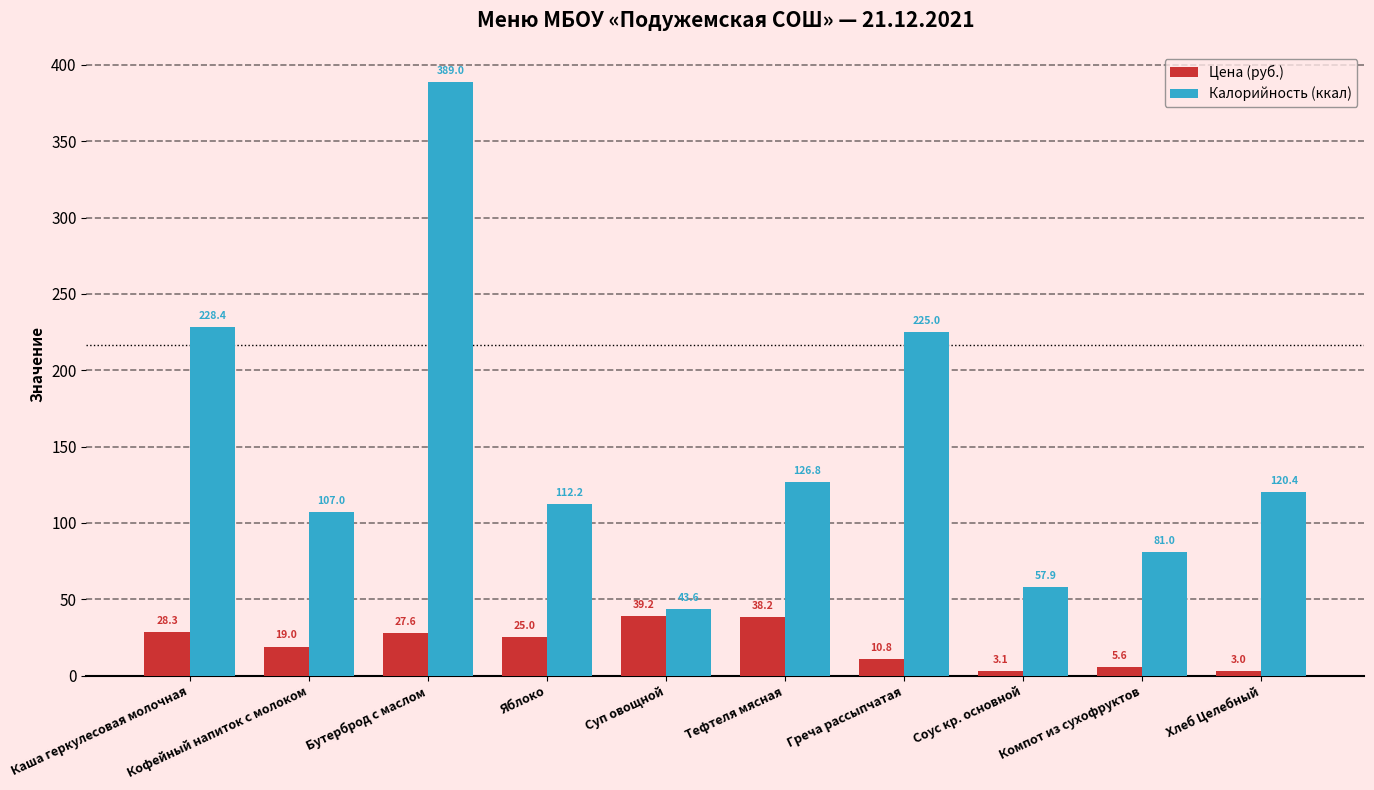

Which series has the largest range (max minus min)?

Калорийность (ккал)